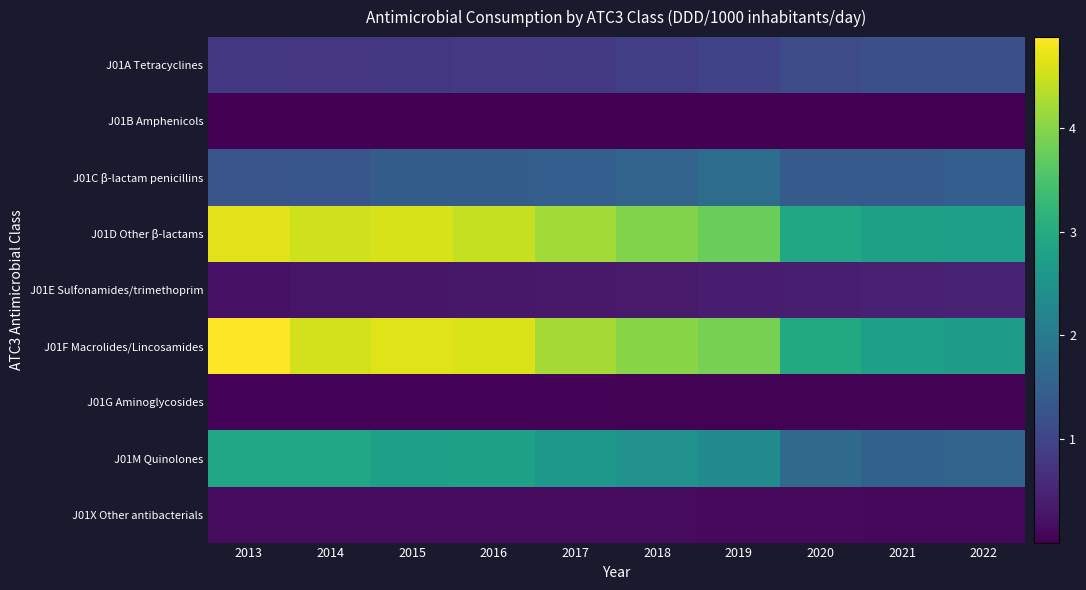

Which series has the largest range (max minus min)?

J01F Macrolides/Lincosamides